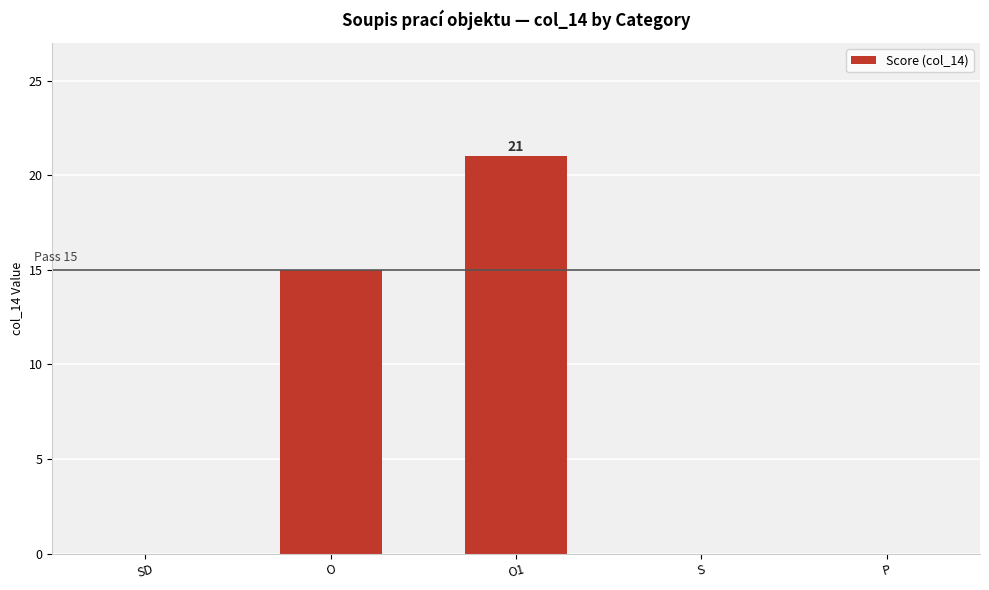

How many data points does each series have?

5